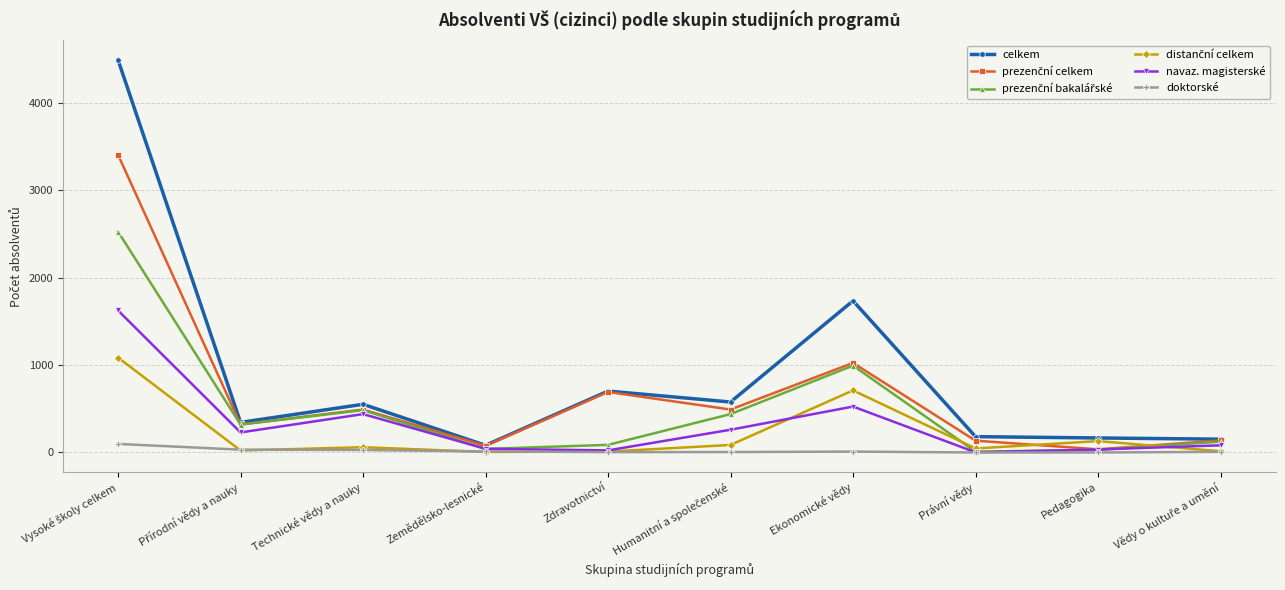

True or false: doktorské has more than 0 interior local peaks.

True